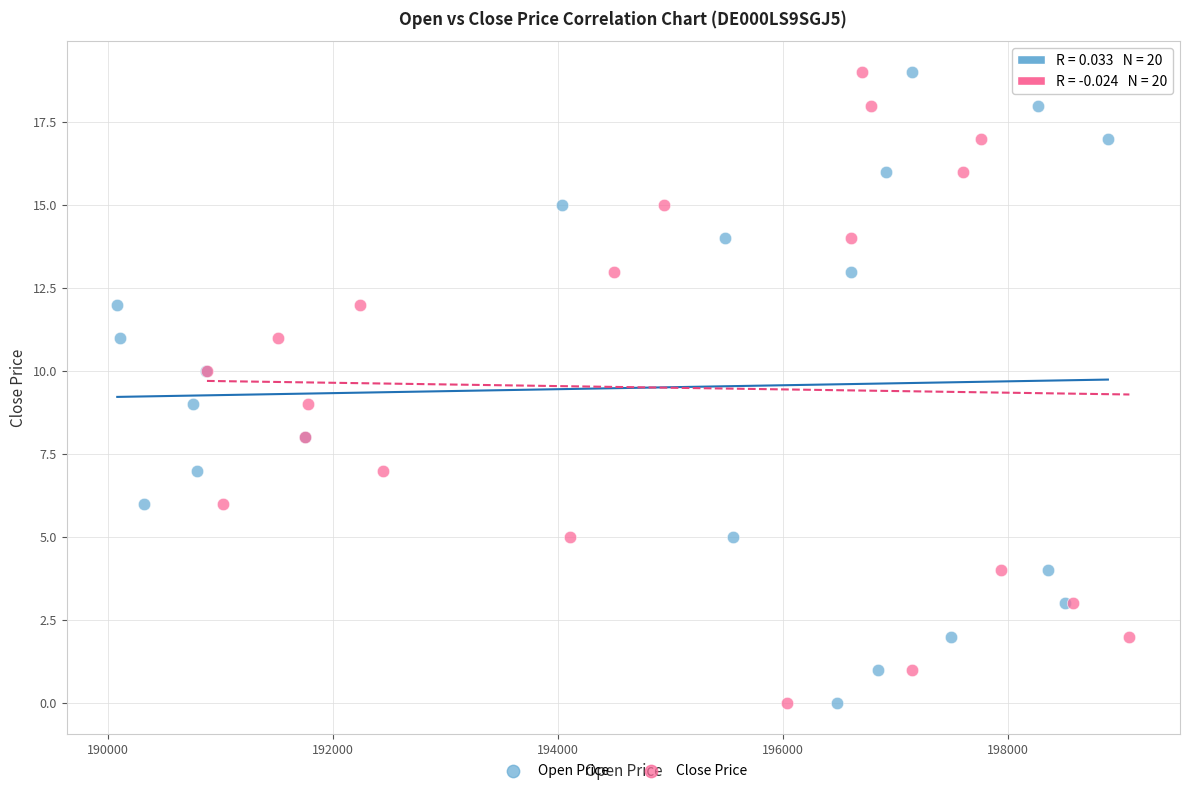

What are all the series names shown in the legend?

Open Price, Close Price